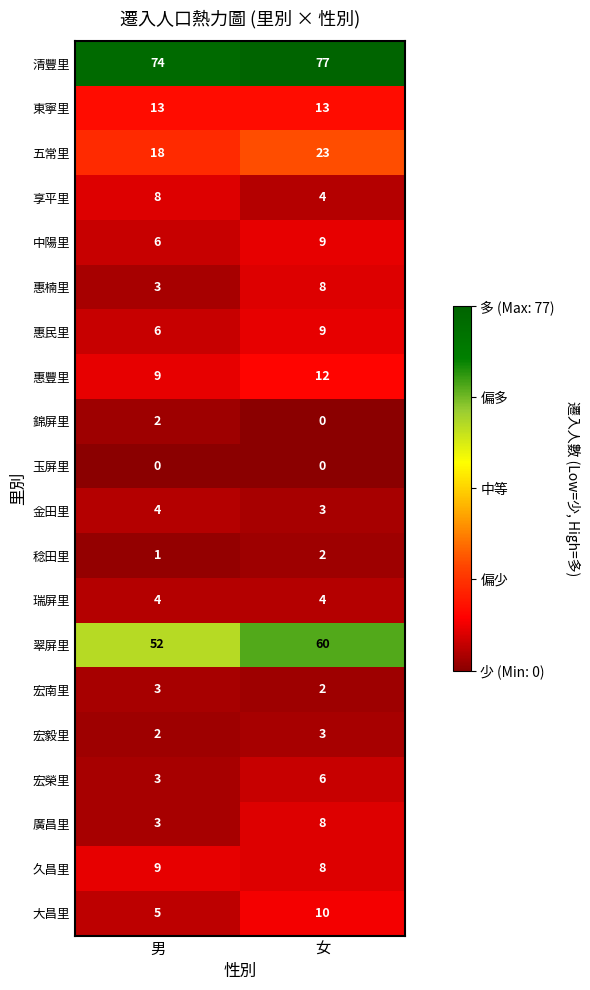

What is the sum of all 翠屏里 values?

112